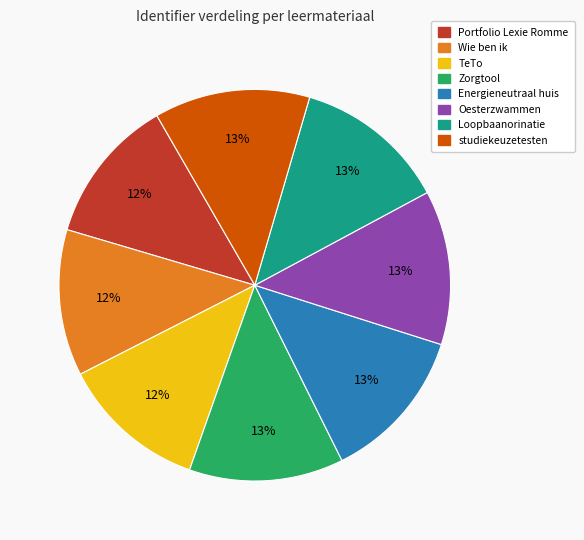

What percentage is the Loopbaanorinatie slice, to the nearest percent?

13%